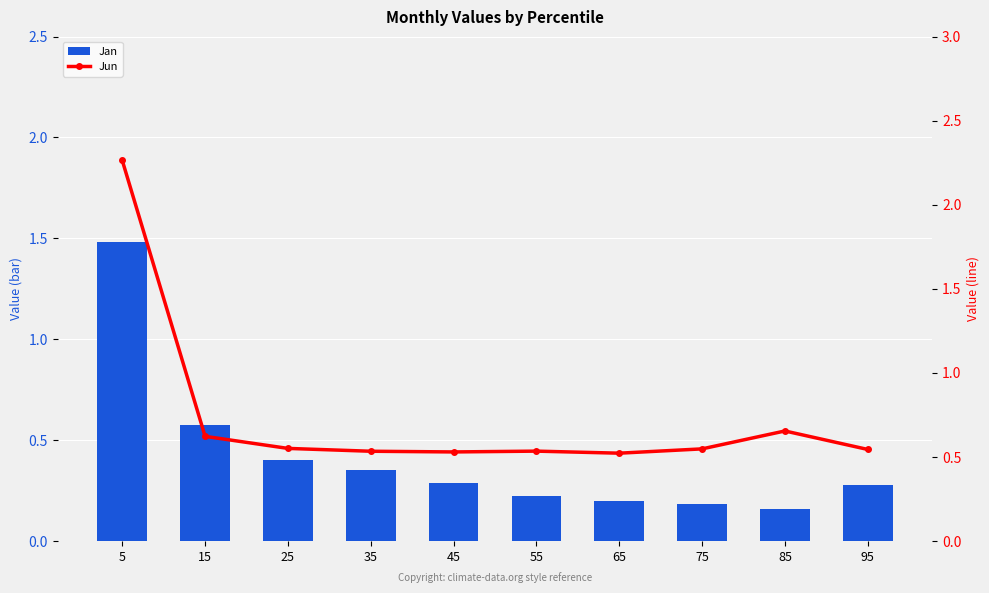

What is the total value across all series at 65?

0.7